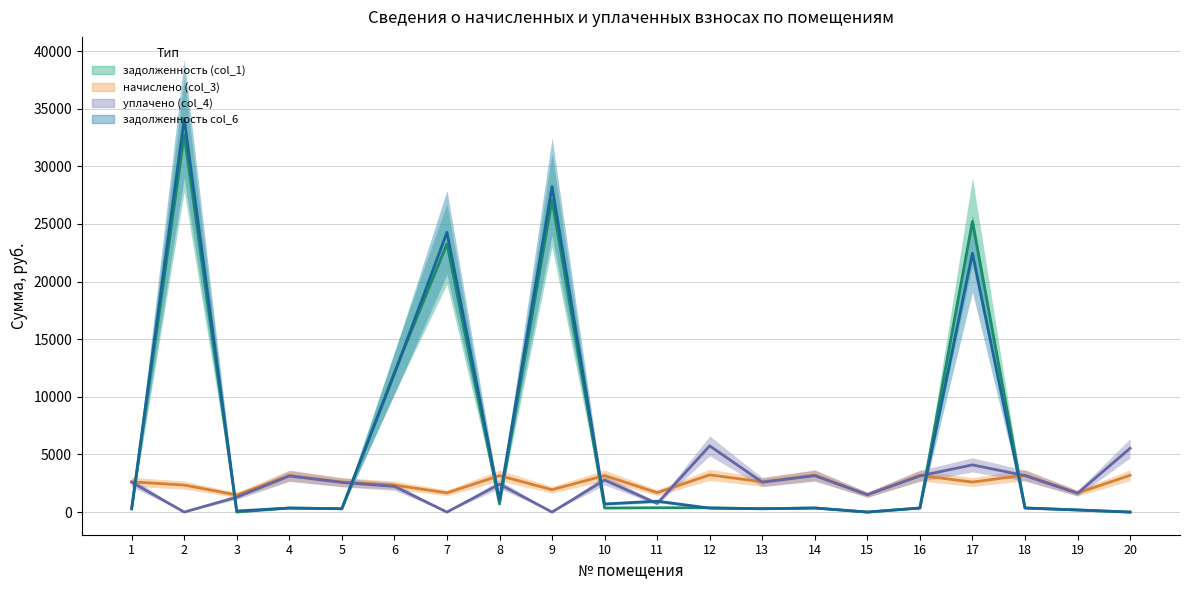

Between 12 and 2, which is larger?

2